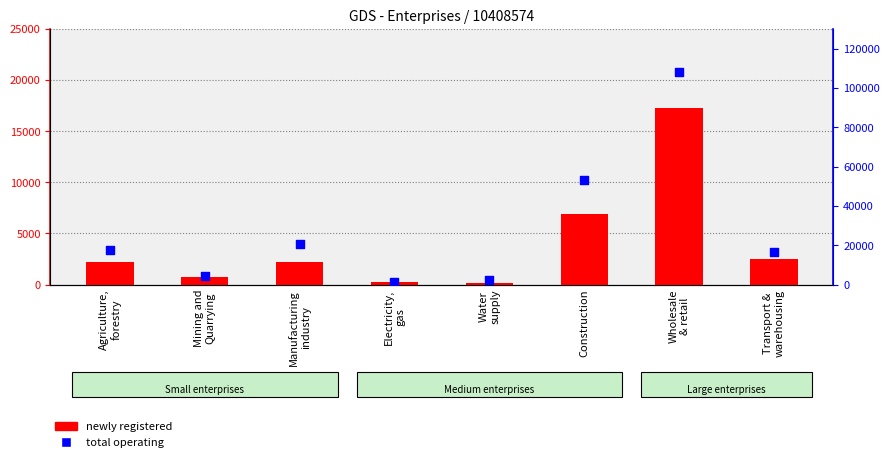

What are all the series names shown in the legend?

newly registered, total operating